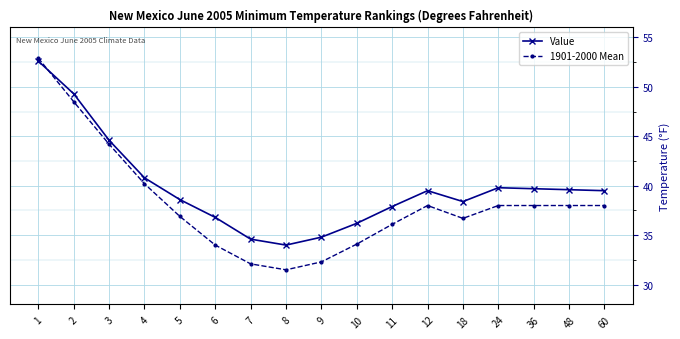

What is the difference between the maximum and minimum values in the Value series?

18.6